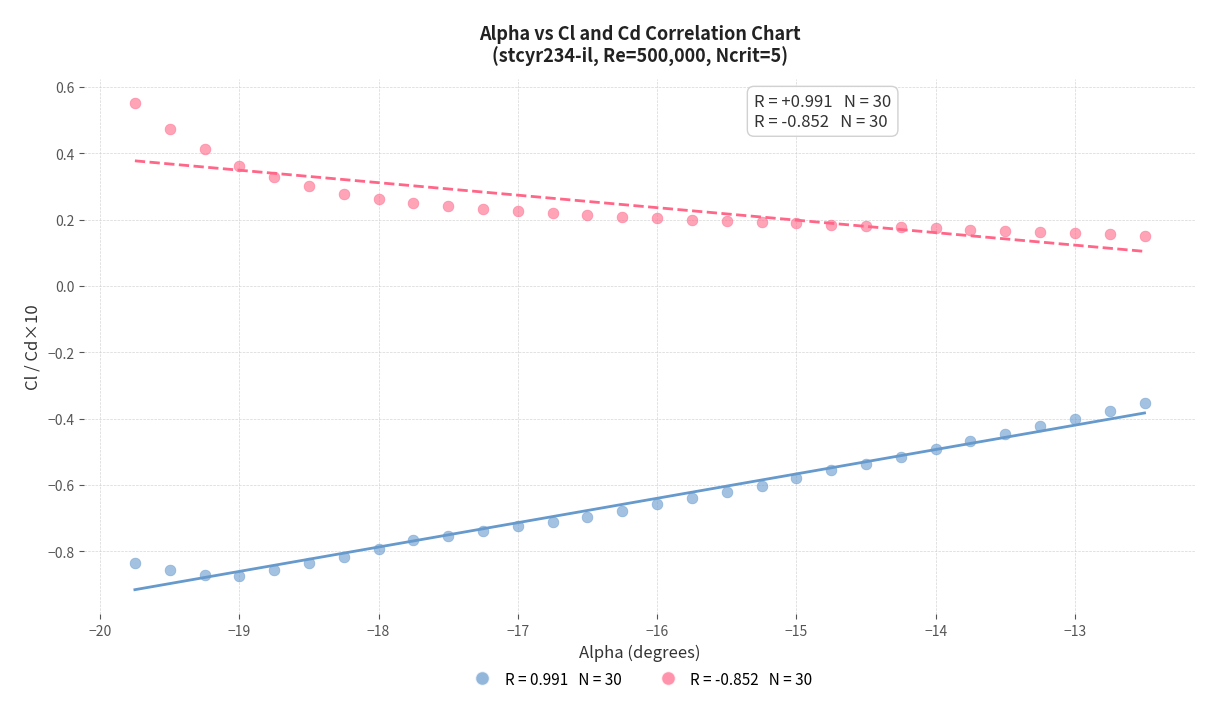

Across all data points, what is the range of X values (max minus min)?

7.2